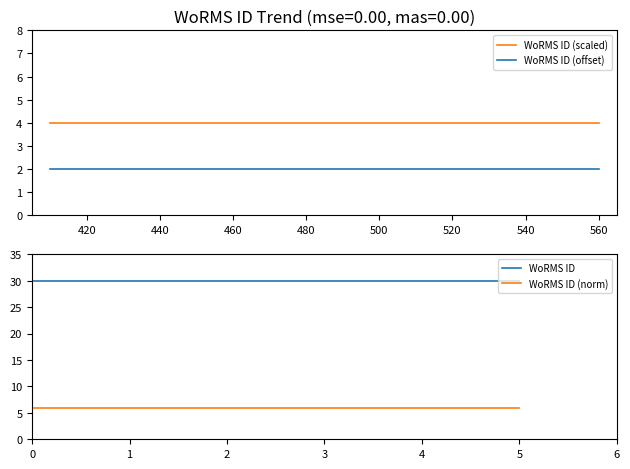

Reading right to left, what are all the values shown in this chart?

WoRMS ID (scaled): 4	4	4	4	4	4
WoRMS ID (offset): 2	2	2	2	2	2
WoRMS ID: 30	30	30	30	30	30
WoRMS ID (norm): 6	6	6	6	6	6